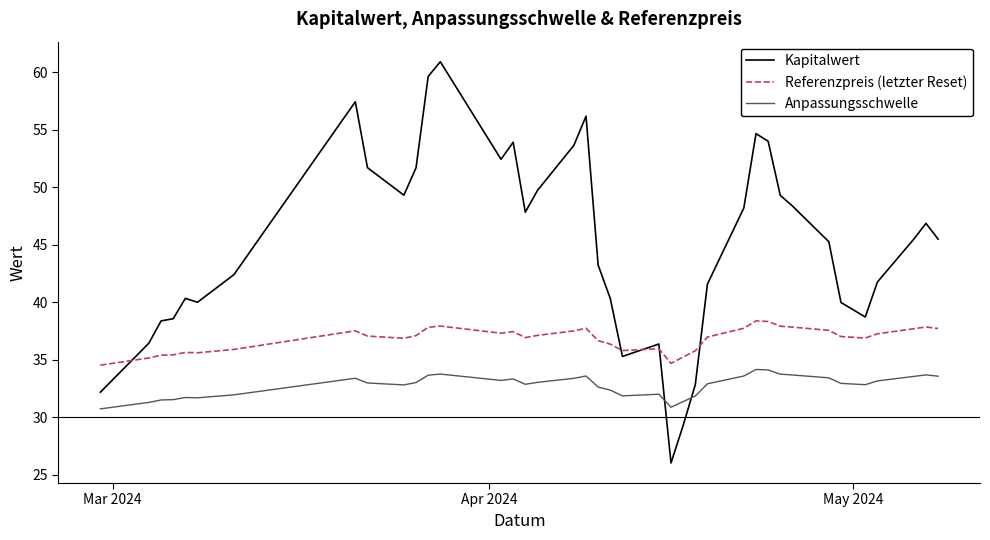

What is the minimum value for Anpassungsschwelle?

30.7